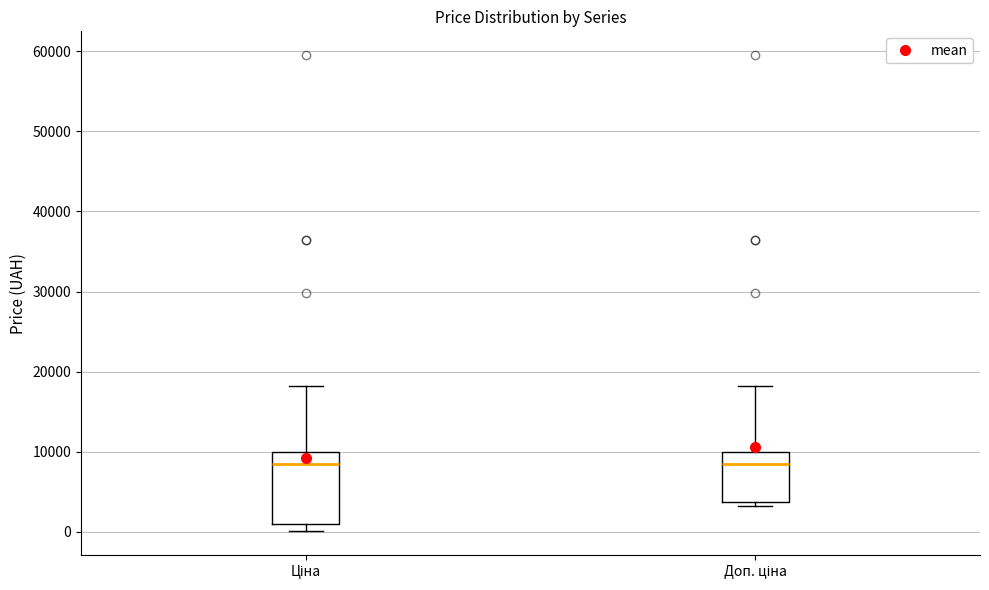

Reading left to right, read every box against the y-axis: the position of its median line, the range the box covers, and the ends of its whiskers. The values are not printed on the chart, so give them approximately, as read against the axis.

Ціна: median 9000, box 1000 to 10000, whiskers 0 to 18000
Доп. ціна: median 9000, box 4000 to 10000, whiskers 3000 to 18000